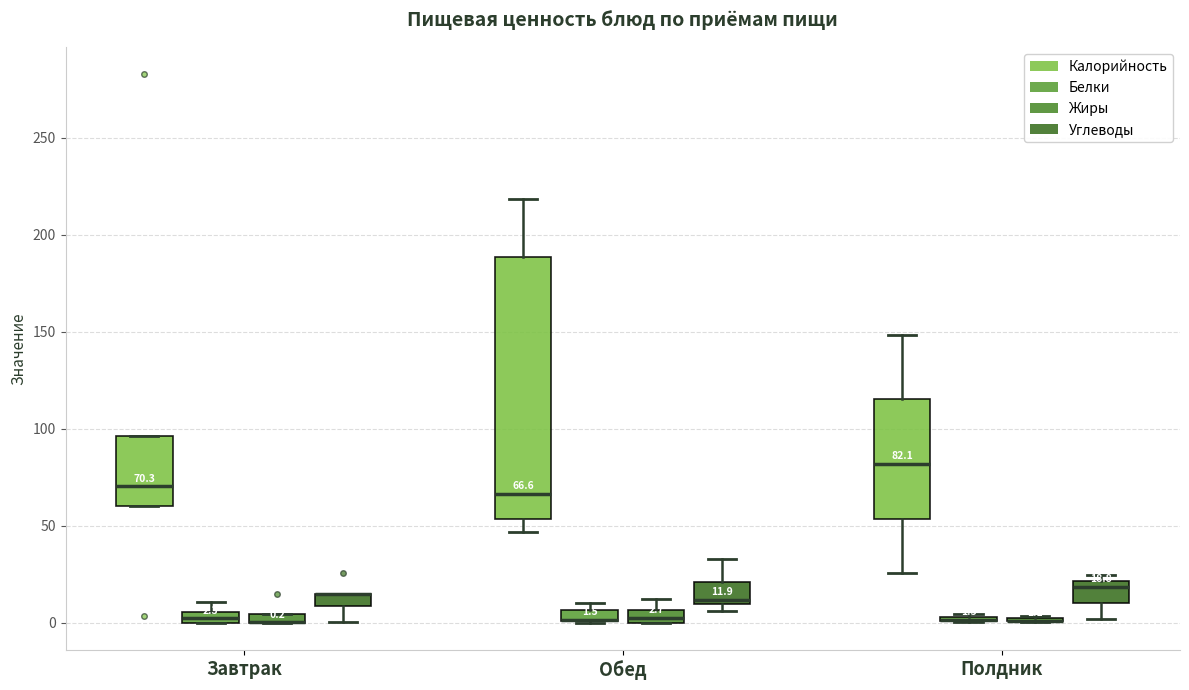

Comparing the boxes themselves (not the whiskers), which one is the tallest?

Обед (Калорийность)